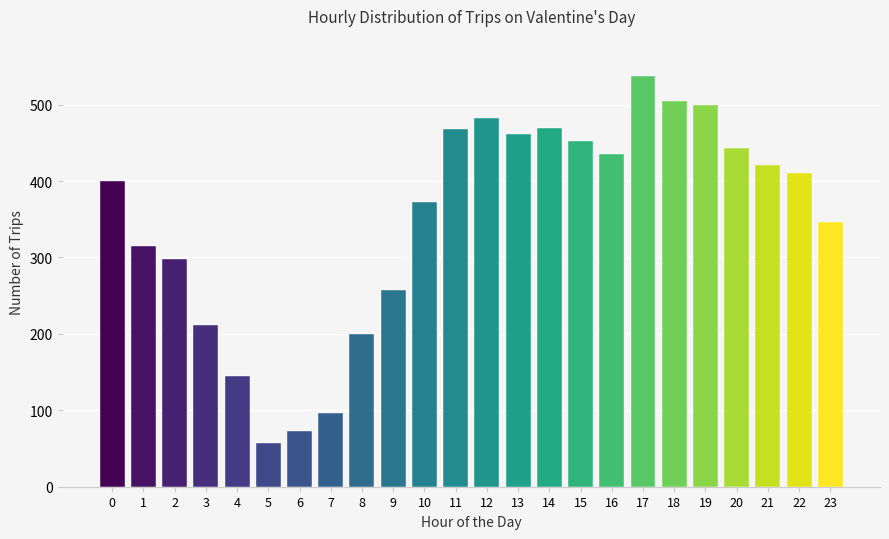

What is the greatest value displayed?

537